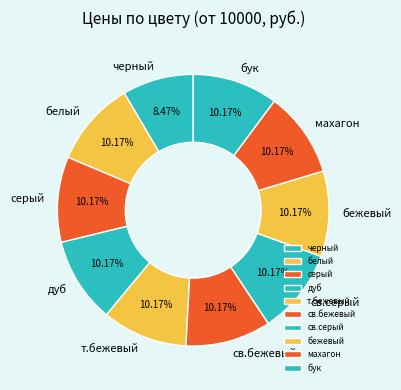

Which slice is the smallest?

черный